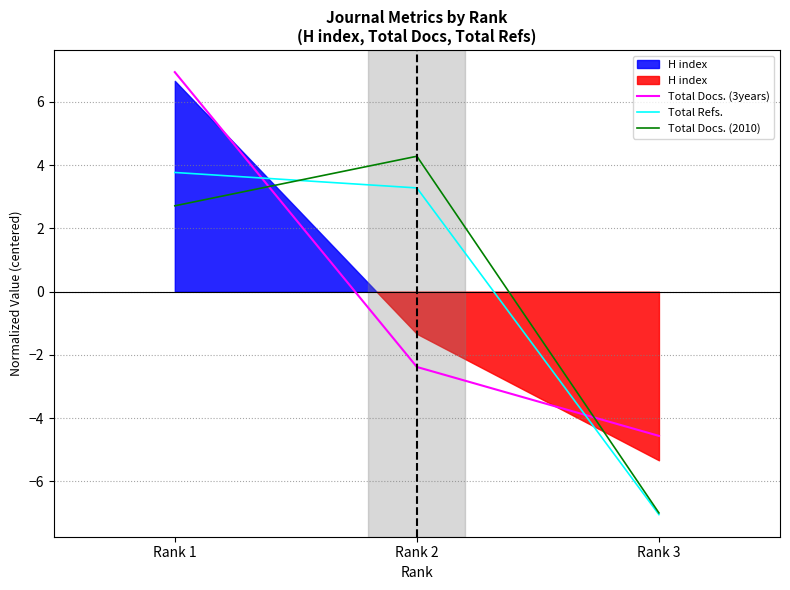

Read the Total Docs. (3years) value at Rank 2.

-2.4